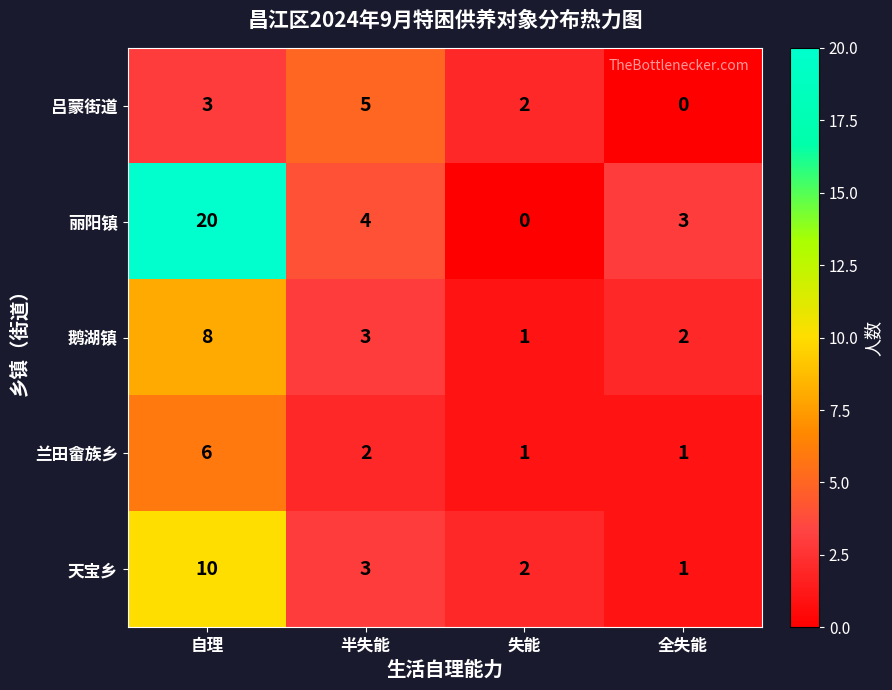

At 自理, list the series in order from smallest to largest.

吕蒙街道, 兰田畲族乡, 鹅湖镇, 天宝乡, 丽阳镇